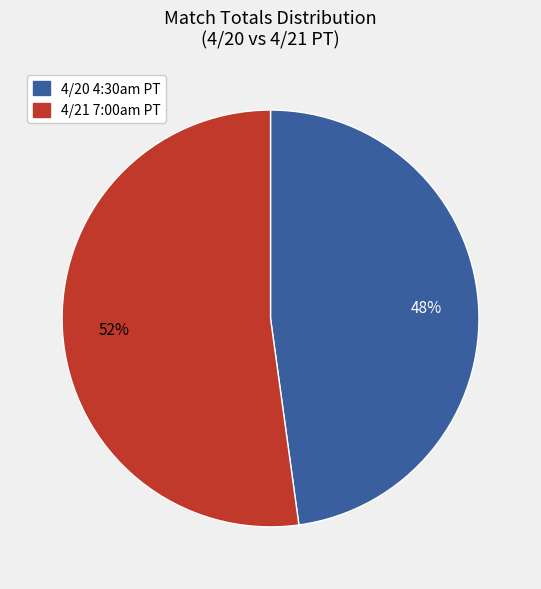

Which slice is the largest?

4/21 7:00am PT